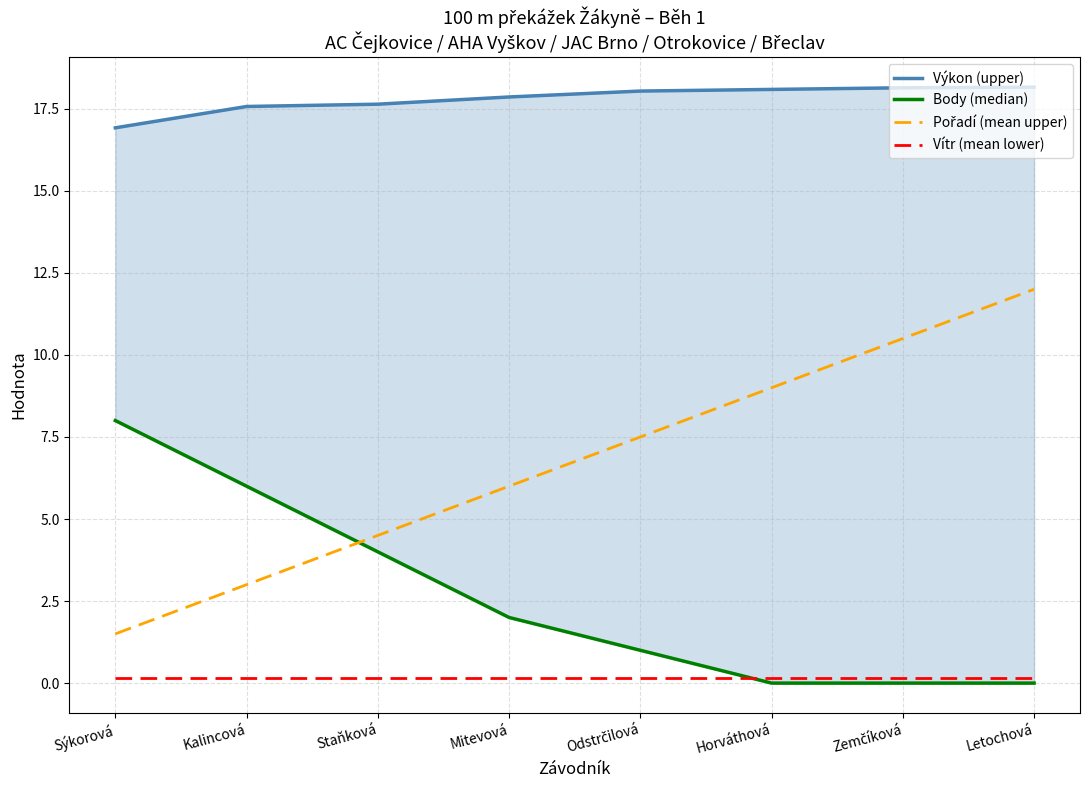

What is the total value across all series at Odstrčilová?

26.7